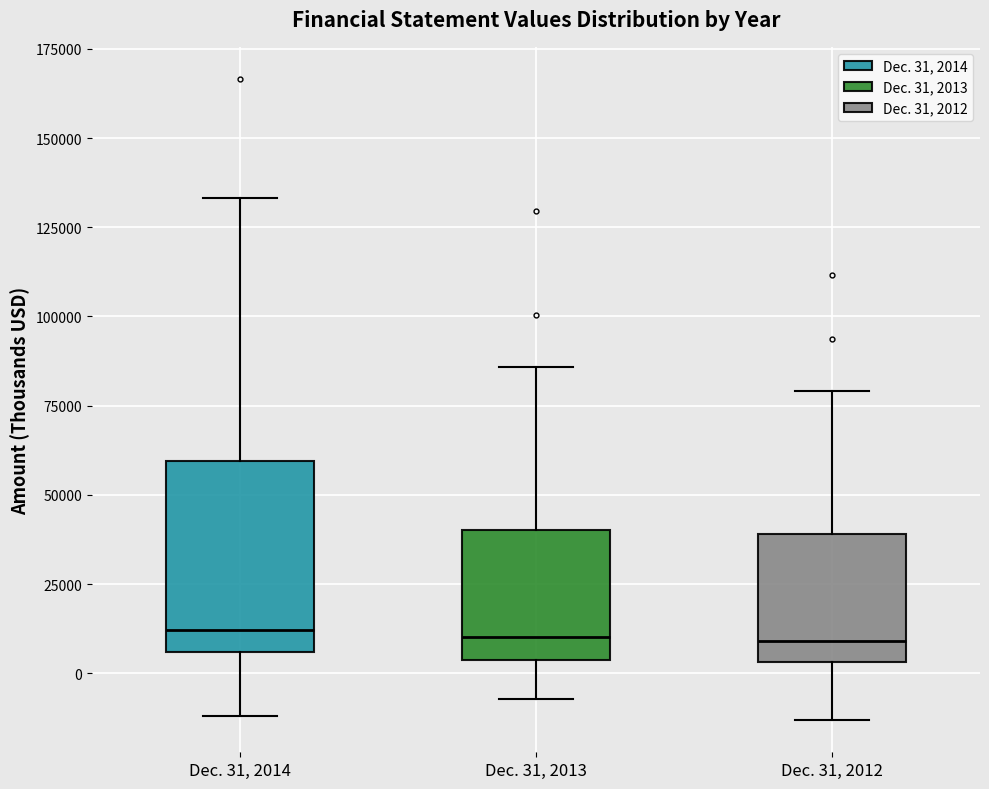

Reading left to right, read every box against the y-axis: the position of its median line, the range the box covers, and the ends of its whiskers. The values are not printed on the chart, so give them approximately, as read against the axis.

Dec. 31, 2014: median 10000, box 5000 to 60000, whiskers -10000 to 135000
Dec. 31, 2013: median 10000, box 5000 to 40000, whiskers -5000 to 85000
Dec. 31, 2012: median 10000, box 5000 to 40000, whiskers -15000 to 80000